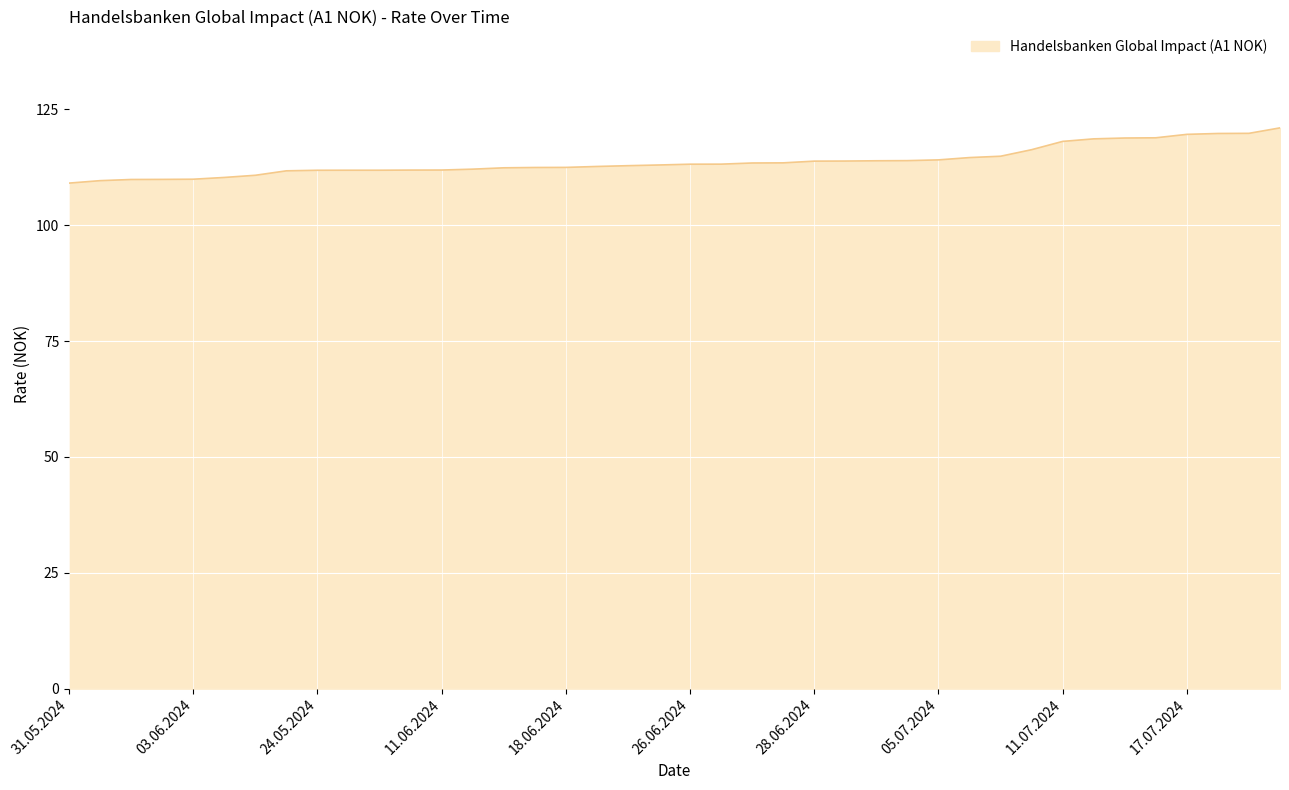

What is the smallest value displayed?

109.1